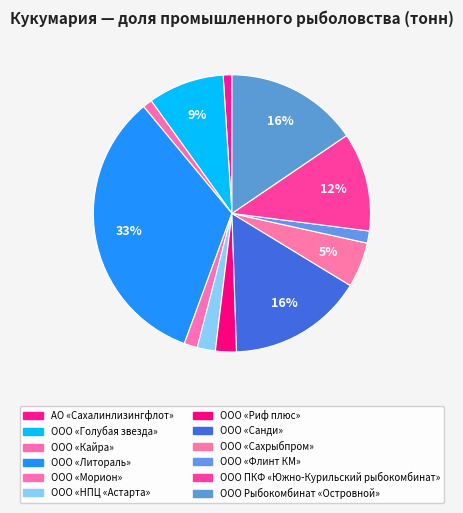

How many segments does this pie chart have?

12